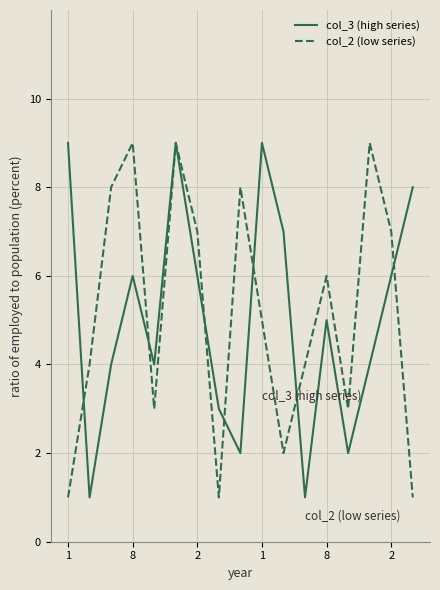

What is the difference between the second highest and second lowest values in the col_2 (low series) series?

8